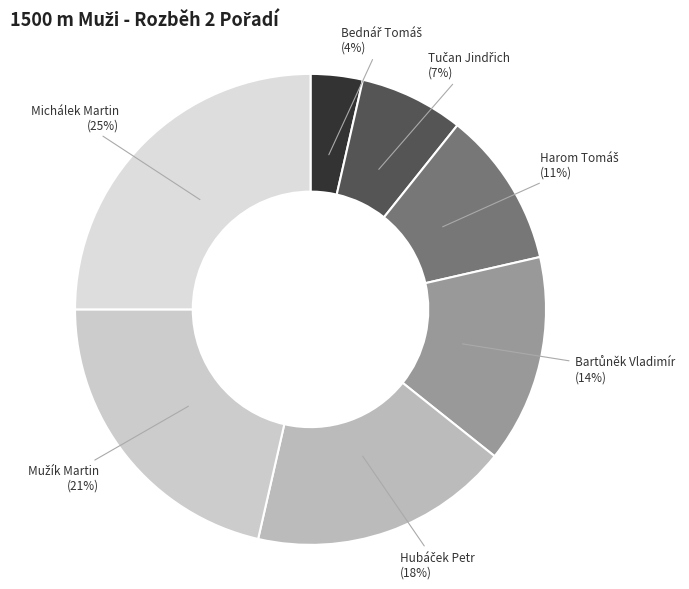

To the nearest percent, what is the difference between the largest and smallest slice percentages?

21%